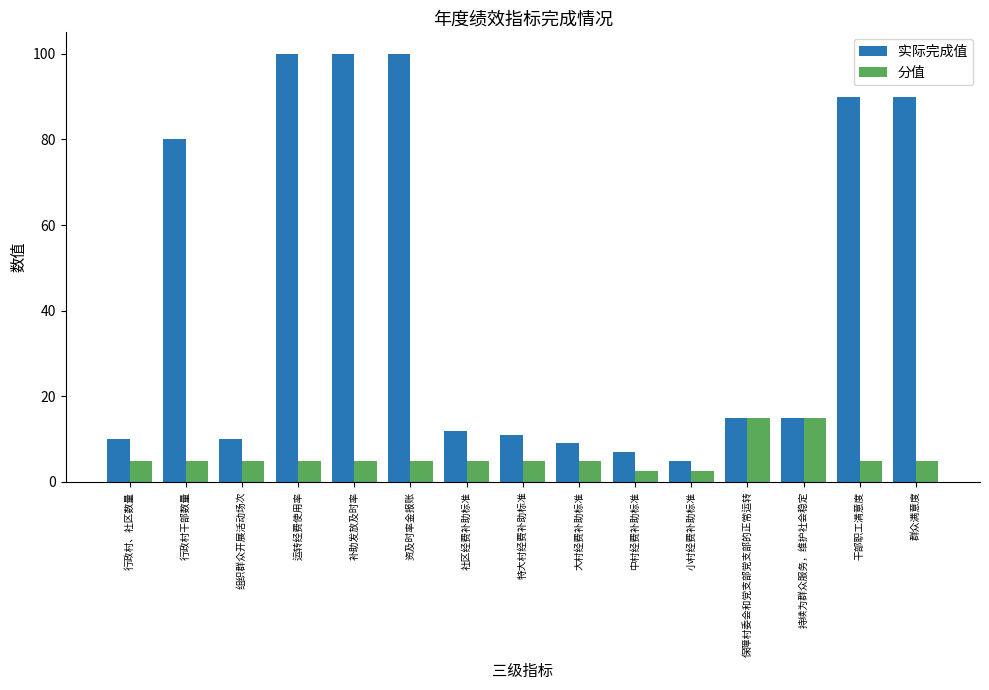

Reading left to right, transcribe all the data shown in this chart.

实际完成值: 10.0	80.0	10.0	100.0	100.0	100.0	12.0	11.0	9.0	7.0	5.0	15.0	15.0	90.0	90.0
分值: 5.0	5.0	5.0	5.0	5.0	5.0	5.0	5.0	5.0	2.5	2.5	15.0	15.0	5.0	5.0